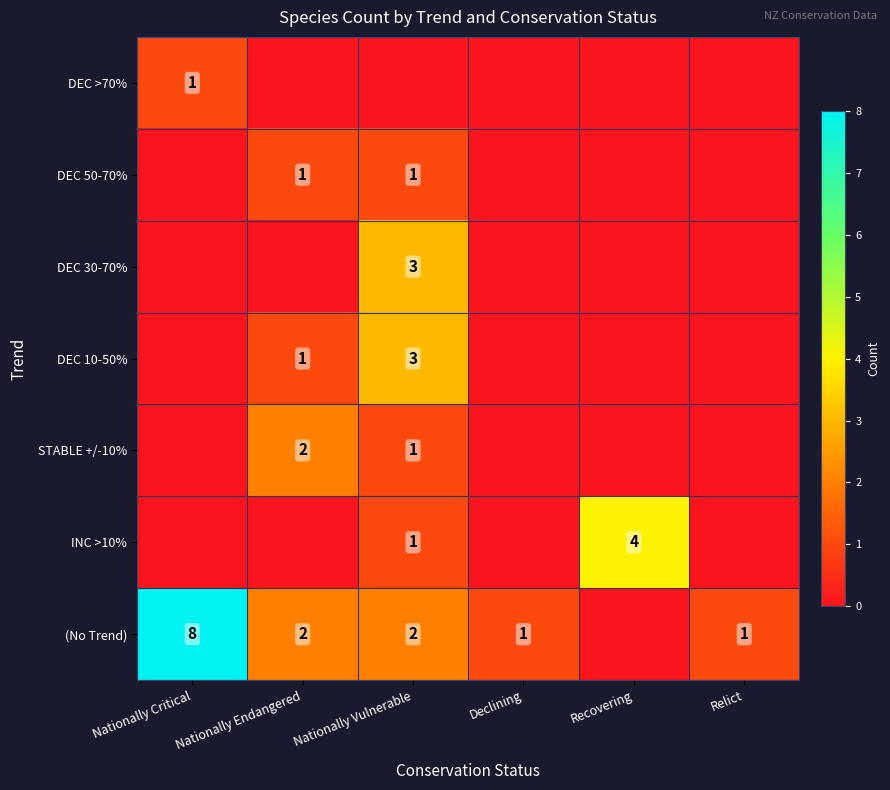

The DEC 30-70% series shows 3 at Nationally Vulnerable. True or false?

True